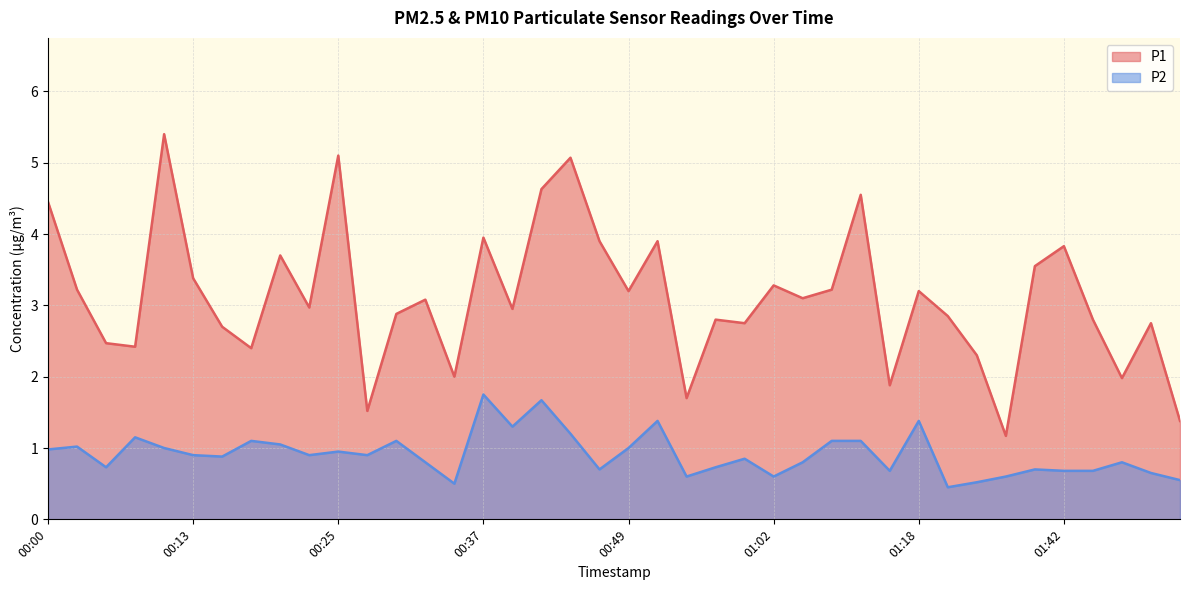

True or false: P1 and P2 intersect in this chart.

False